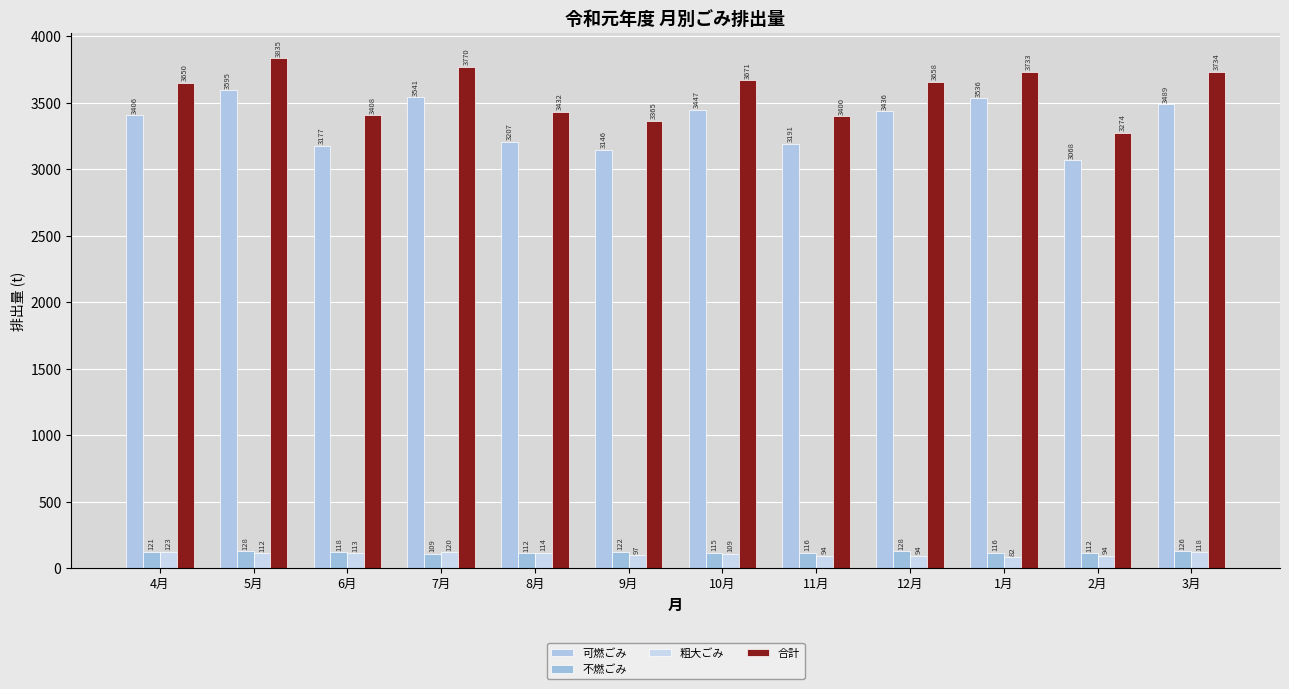

Rank the series at 8月 from highest to lowest value.

合計, 可燃ごみ, 粗大ごみ, 不燃ごみ